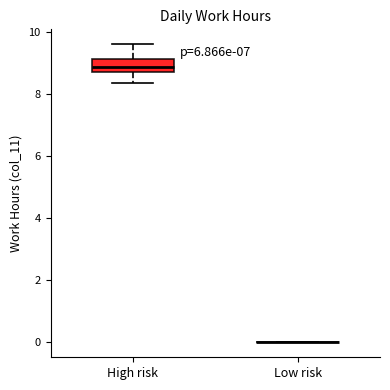

Reading left to right, read every box against the y-axis: the position of its median line, the range the box covers, and the ends of its whiskers. The values are not printed on the chart, so give them approximately, as read against the axis.

High risk: median 8.8 (inside the box), box 8.8 to 9.2, whiskers 8.4 to 9.6
Low risk: box collapsed to a line at 0.0, whiskers 0.0 to 0.0